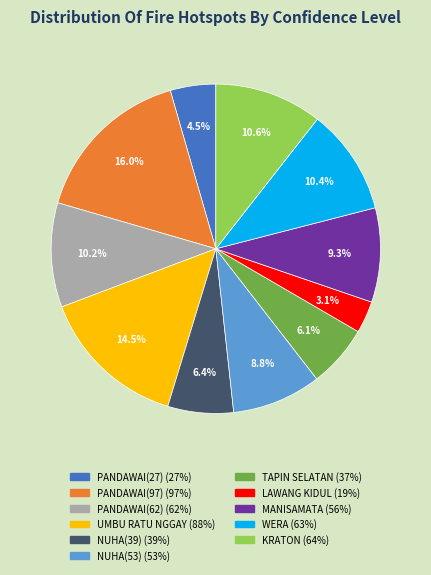

Which slice is the smallest?

LAWANG KIDUL